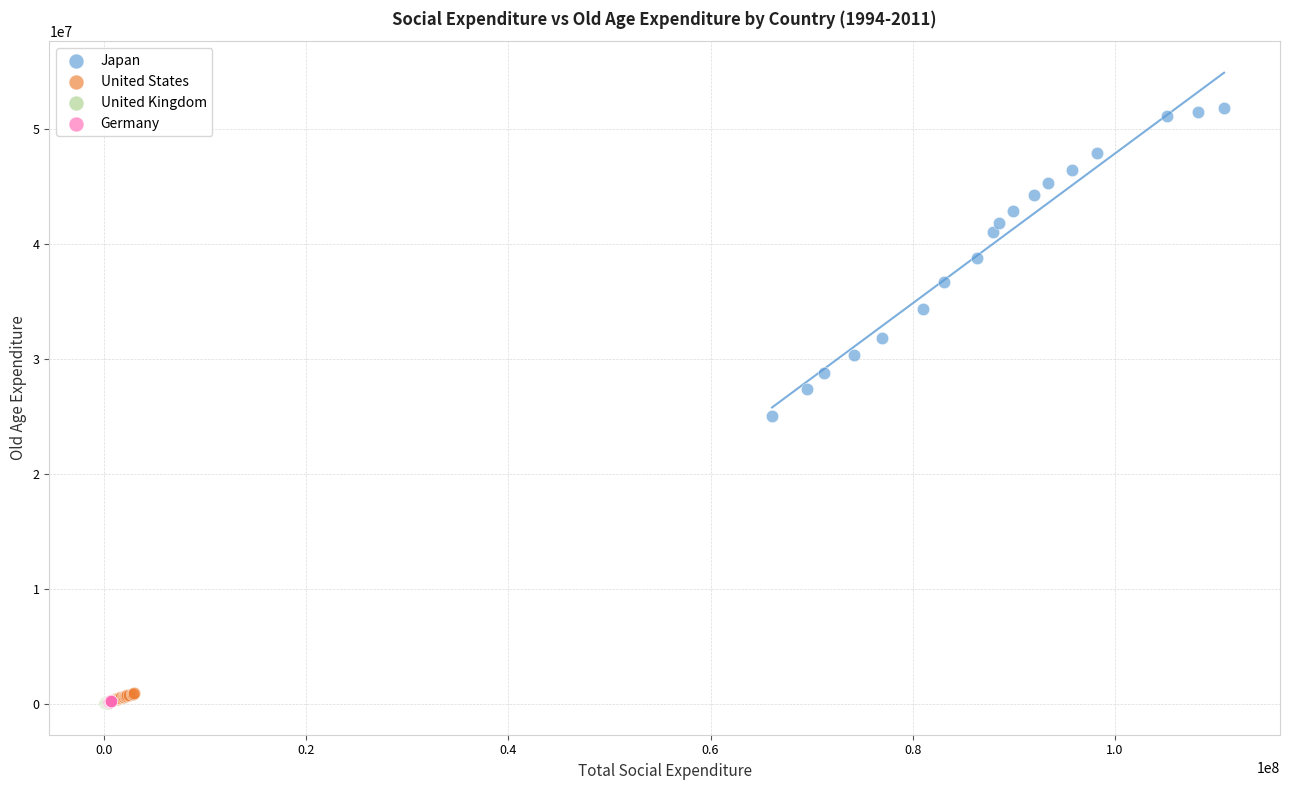

Which series has the widest spread of Y values?

Japan